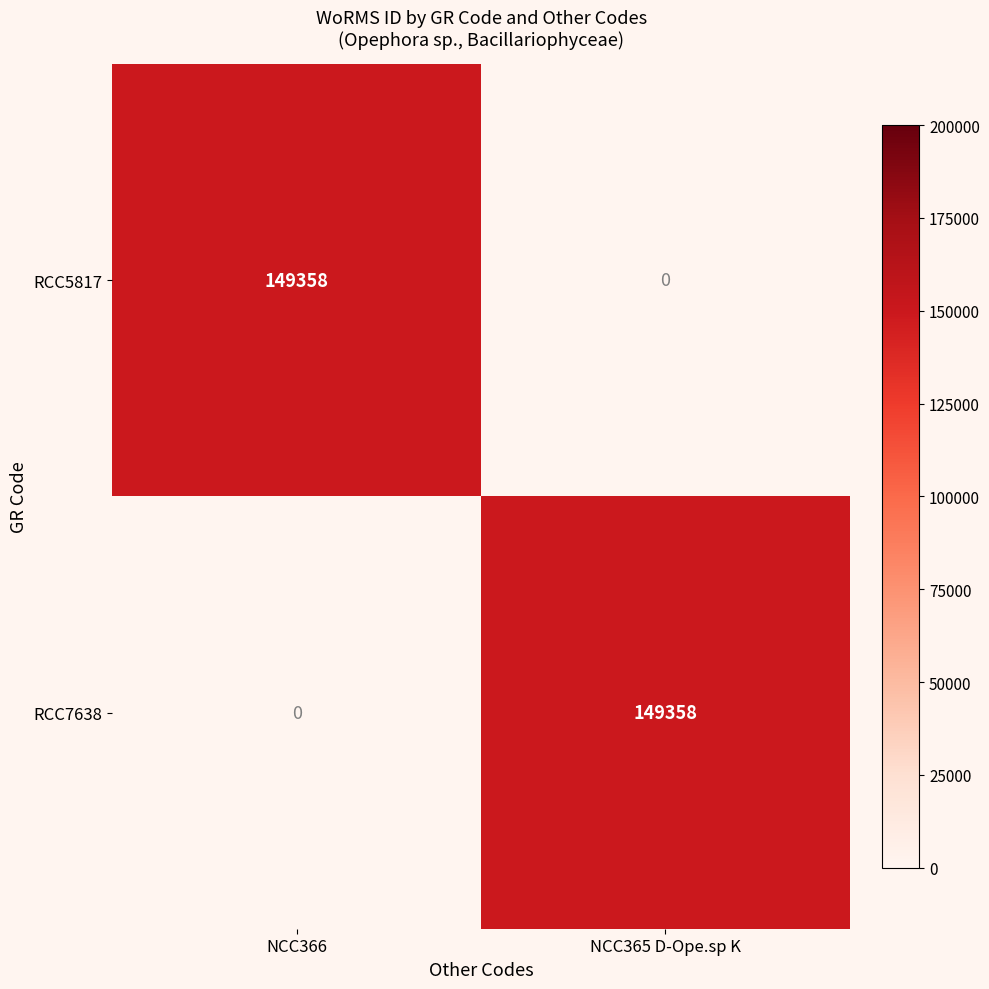

What is the sum of the RCC7638 values at NCC366 and NCC365 D-Ope.sp K?

149358